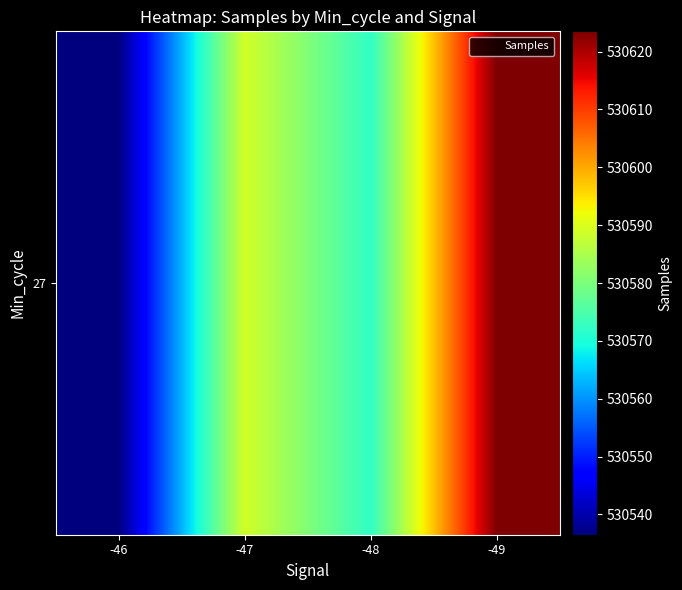

What is the difference between the values at -49 and -48?

51.5